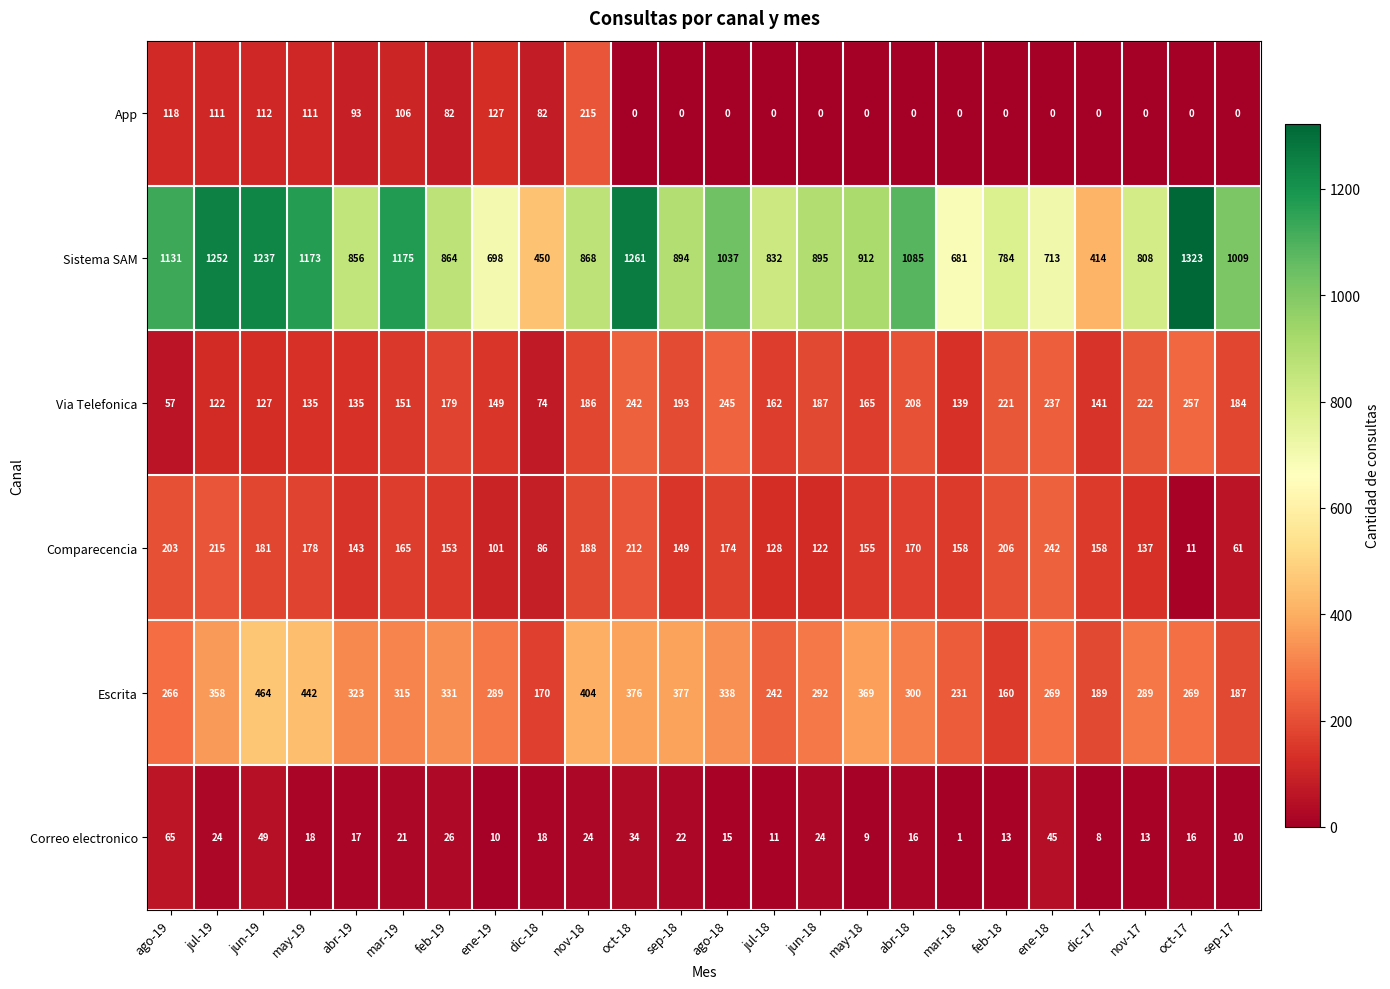

What value does the Correo electronico series have at jun-18?

24